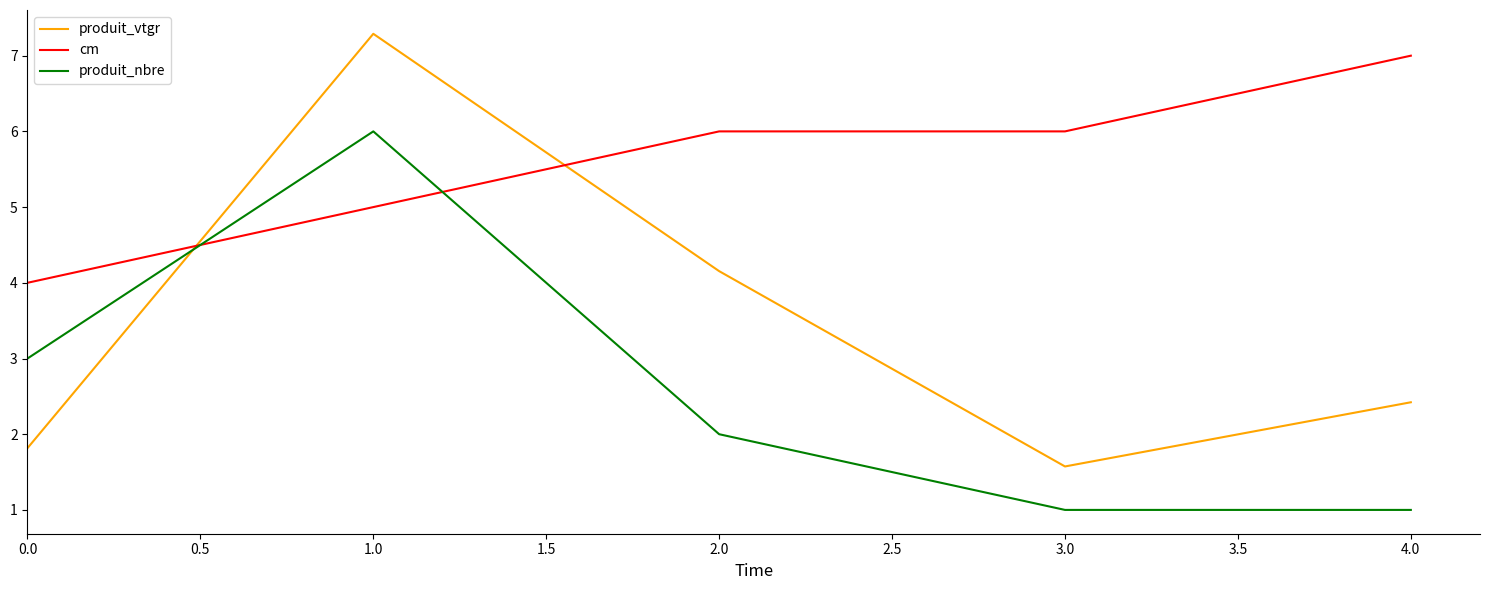

Is this an area chart (filled region under the line)?

No